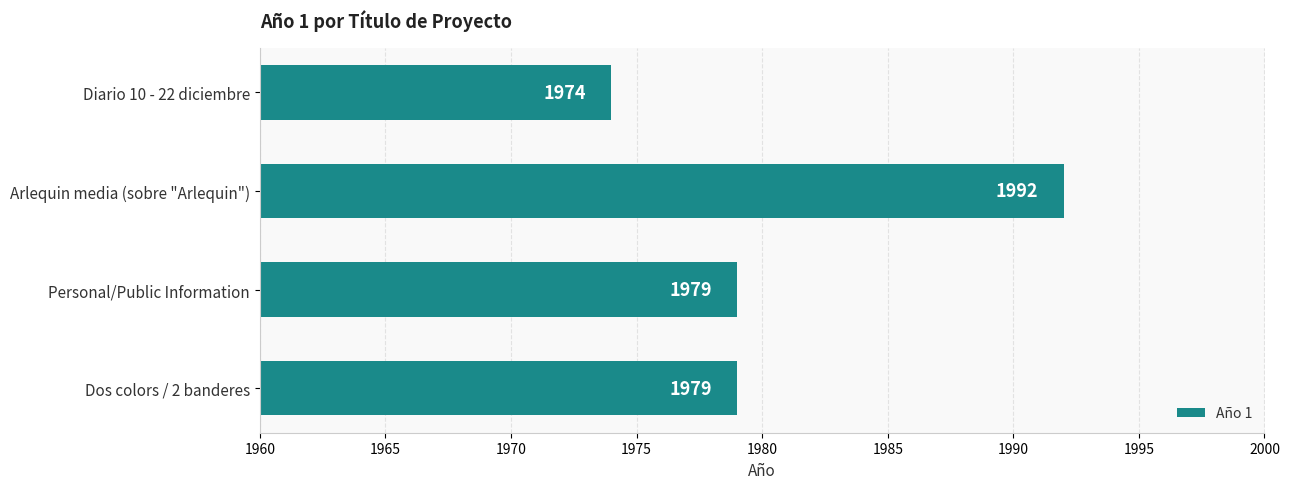

How many values are between 1979 and 1992?

3